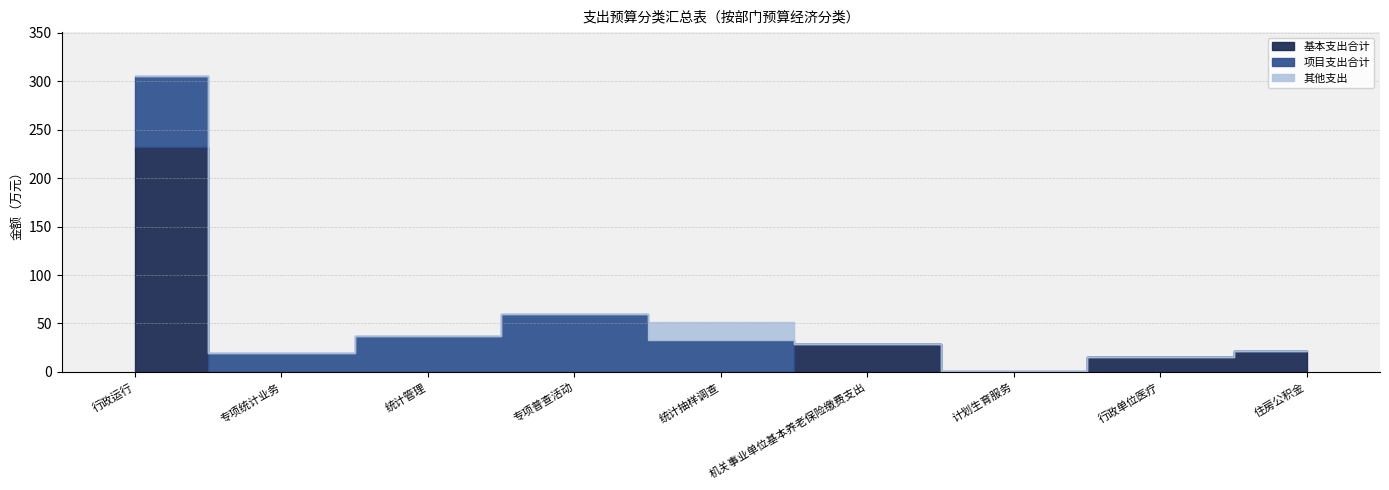

How many positive values does the 基本支出合计 series have?

4